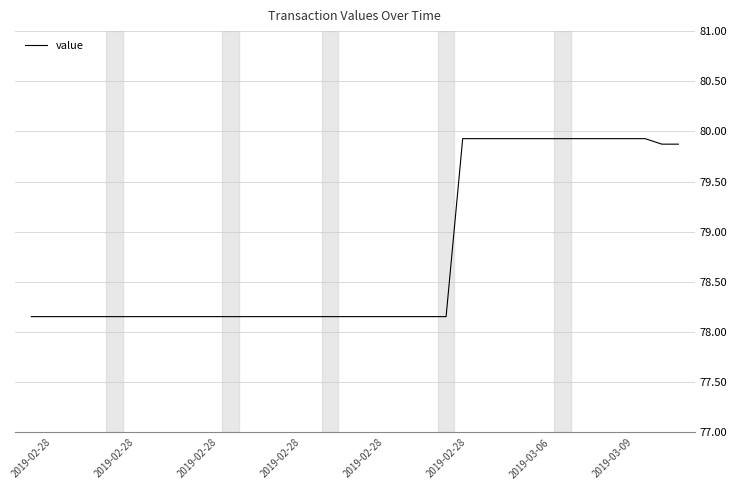

What is the greatest value displayed?

79.9